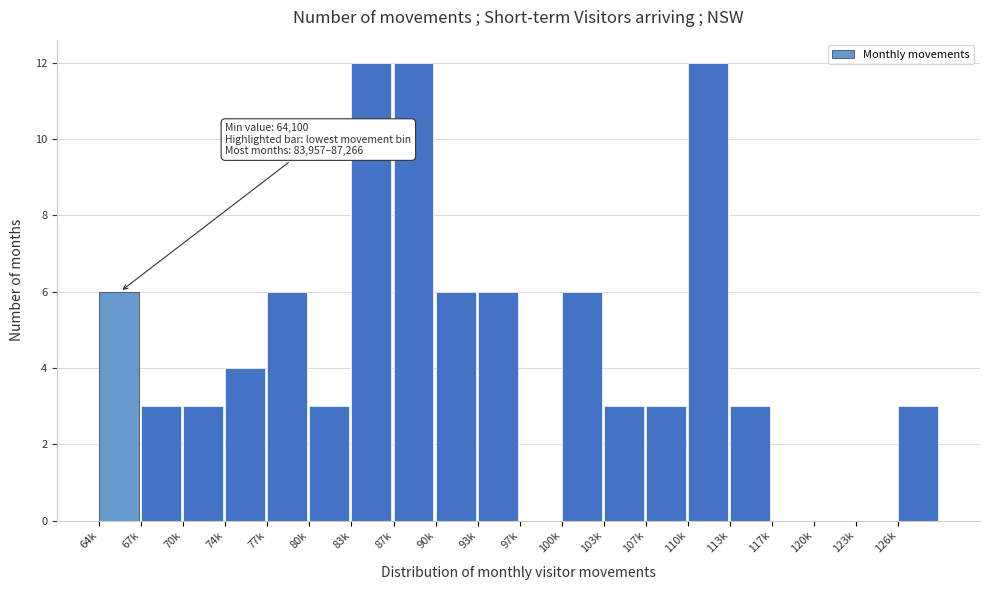

Reading right to left, what are all the values shown in this chart?

126k=3	123k=0	120k=0	117k=0	113k=3	110k=12	107k=3	103k=3	100k=6	97k=0	93k=6	90k=6	87k=12	83k=12	80k=3	77k=6	74k=4	70k=3	67k=3	64k=6